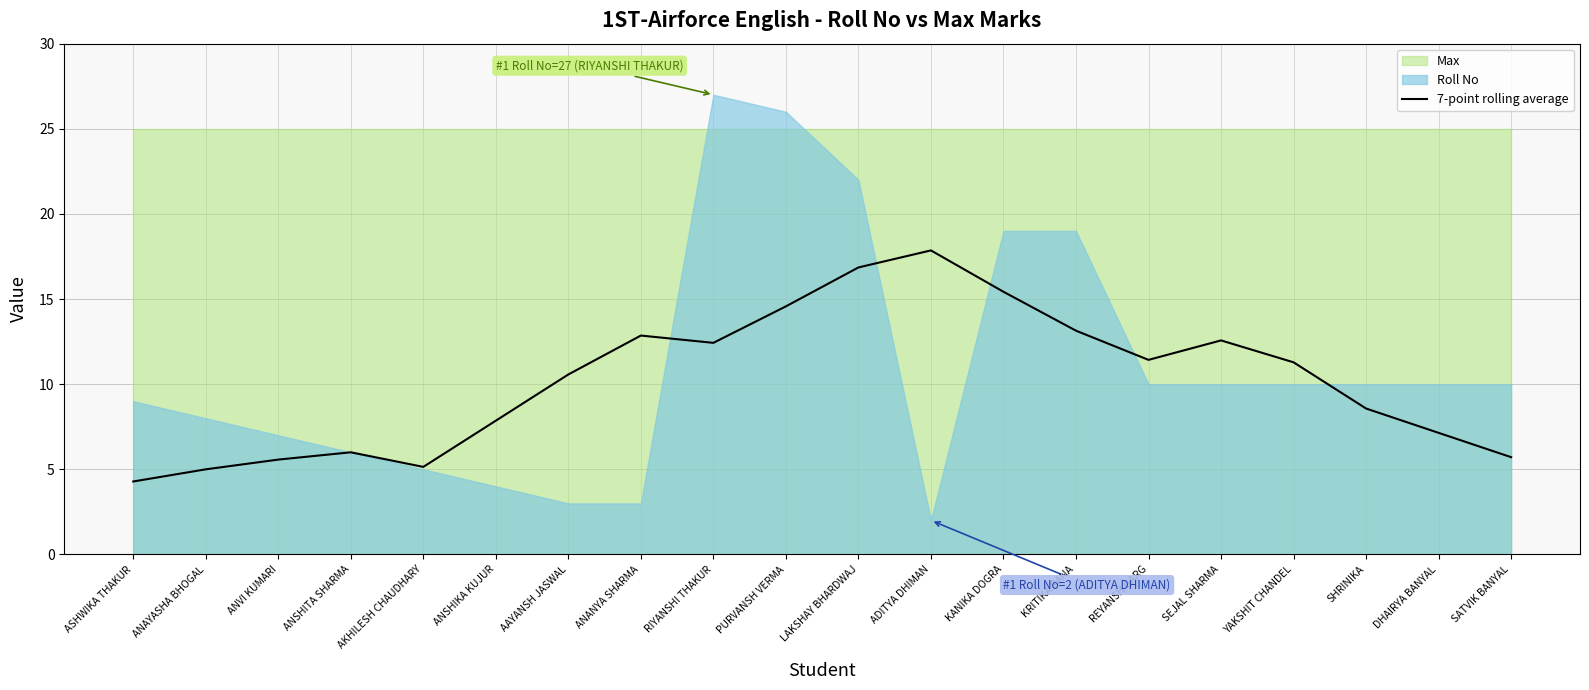

What is the lowest value of the 7-point rolling average series?

4.3